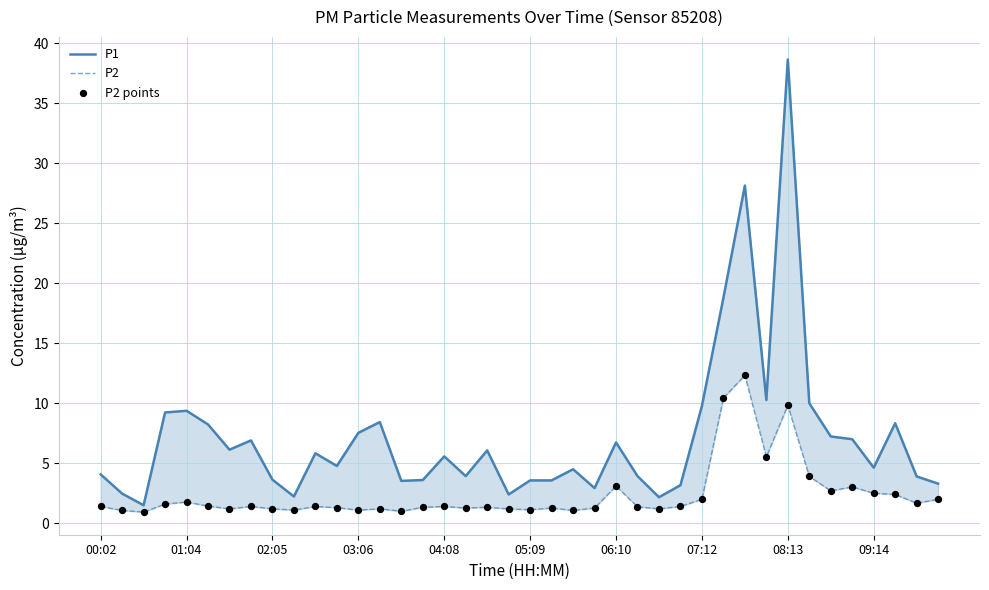

Which series contains the highest Y value?

P1